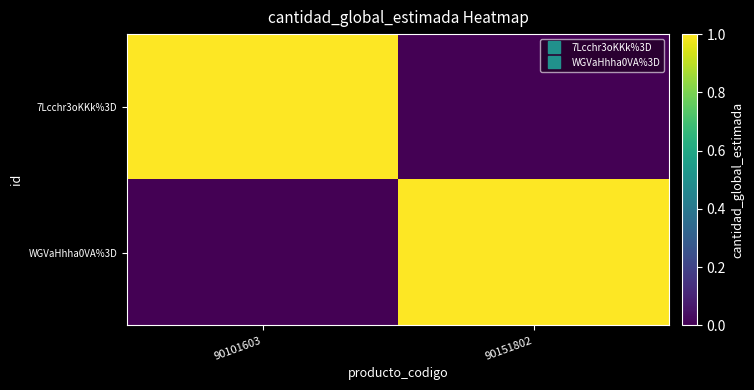

Which series has the largest total across all categories?

7Lcchr3oKKk%3D